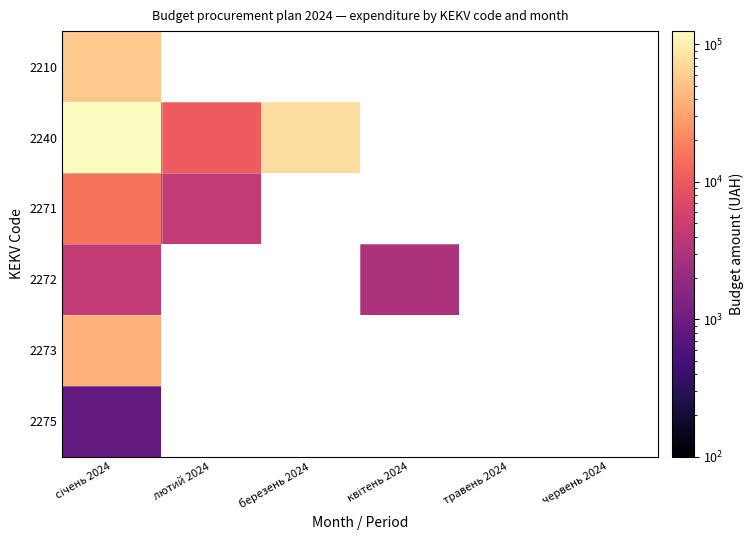

Which category has the lowest value in the 2271 series?

лютий 2024